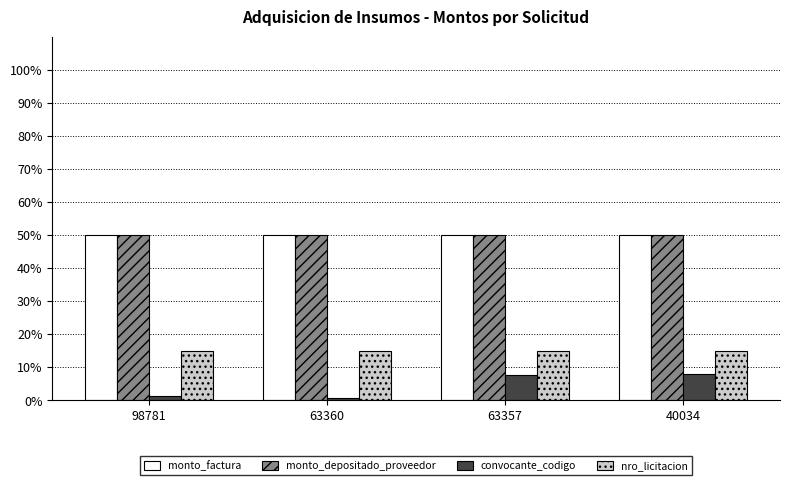

What is the maximum value for monto_depositado_proveedor?

50.0